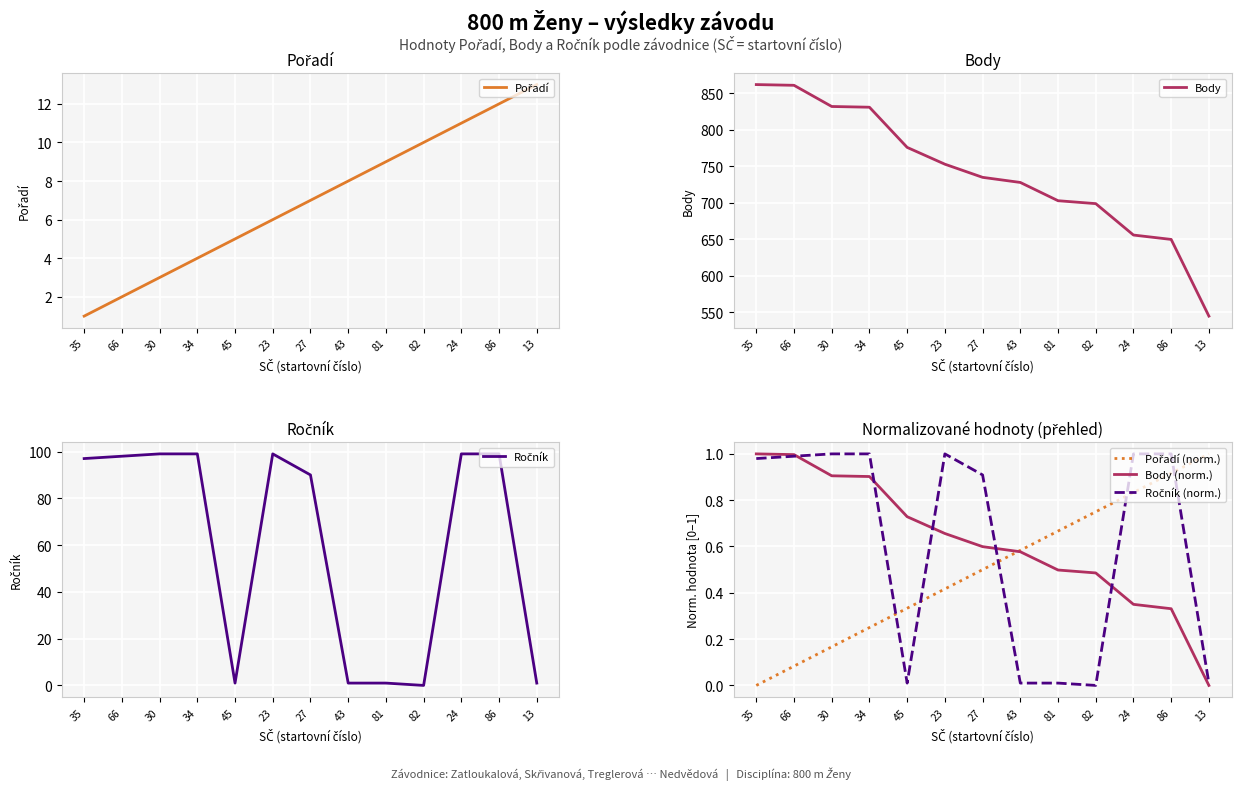

In Ročník, how many points are lower than both neighbors (excluding endpoints)?

2